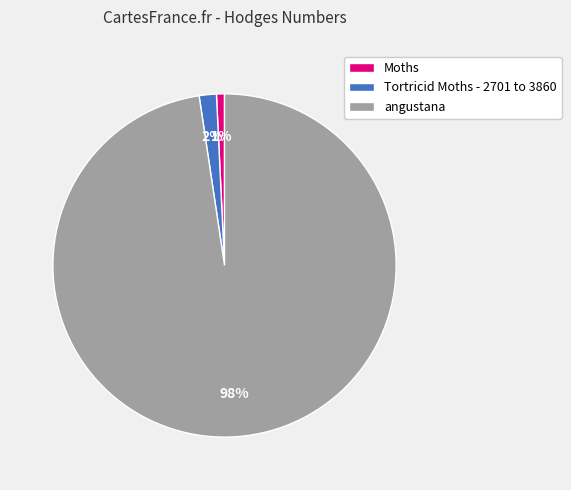

Which category has the smallest portion of the pie?

Moths